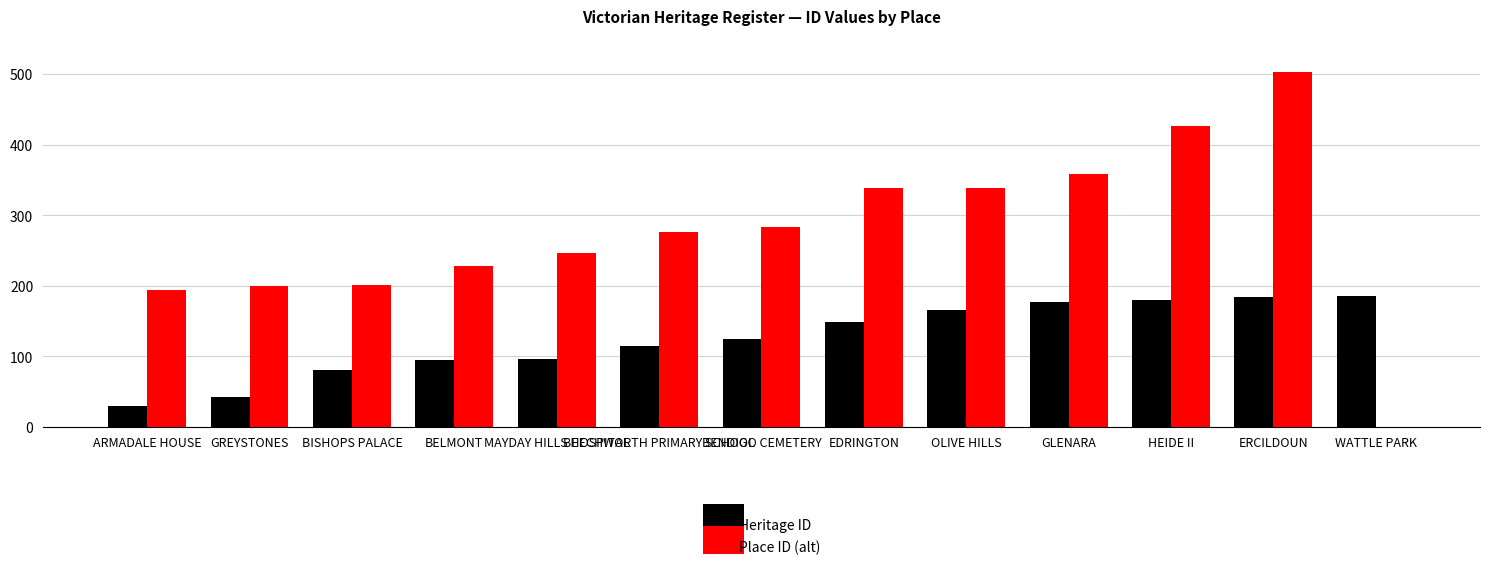

At which category does the chart reach its peak across all series?

ERCILDOUN